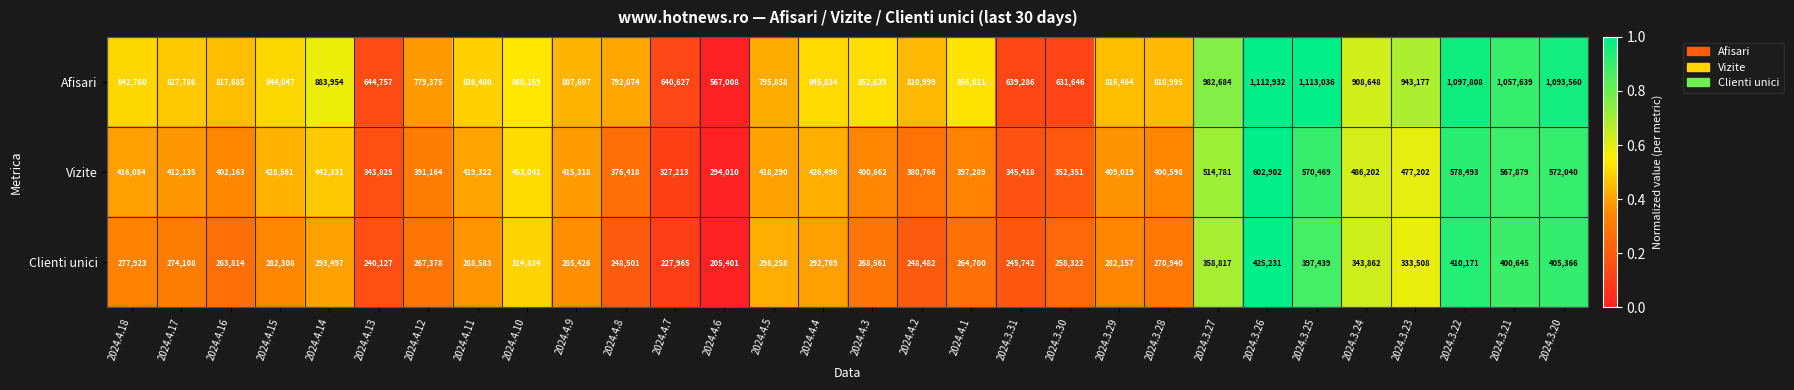

Between 2024.4.11 and 2024.4.3, which series saw the biggest shift?

Clienti unici